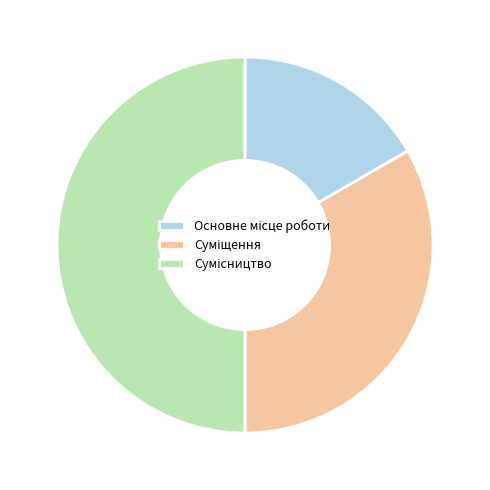

How many segments does this pie chart have?

3